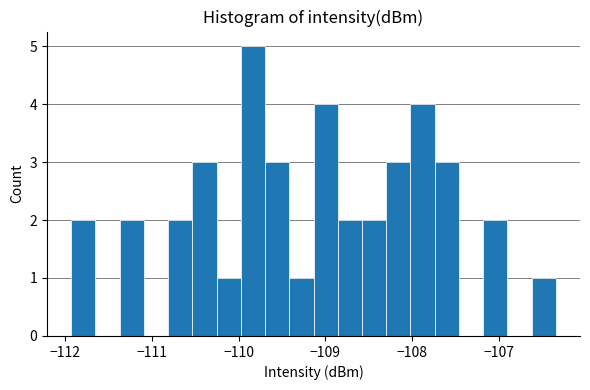

Around what value on the x-axis is the tallest bar? Give the approximate position of its centre, as read against the axis.

-109.8